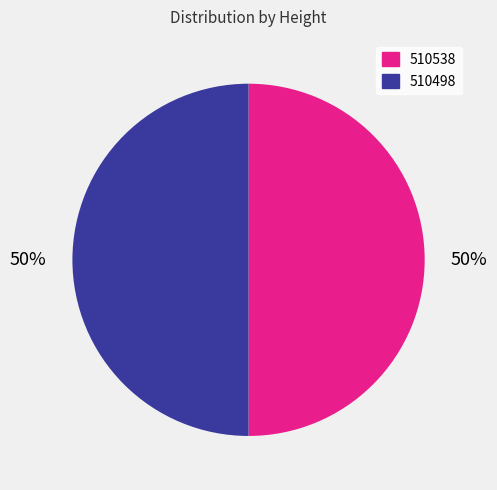

True or false: 510538 accounts for 57% of the total.

False